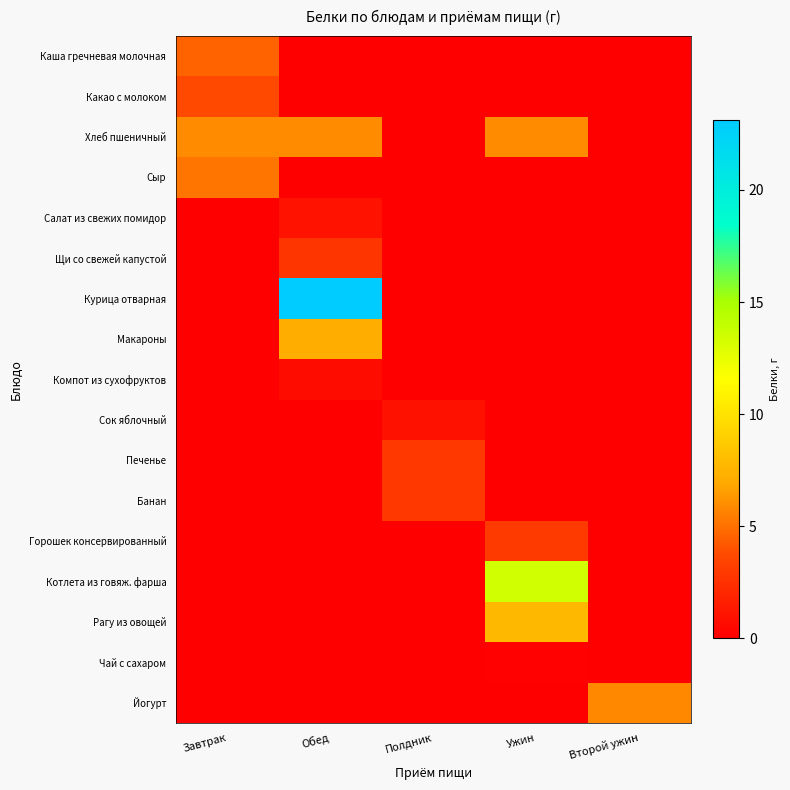

What is the difference between the highest and lowest values at Полдник?

3.0